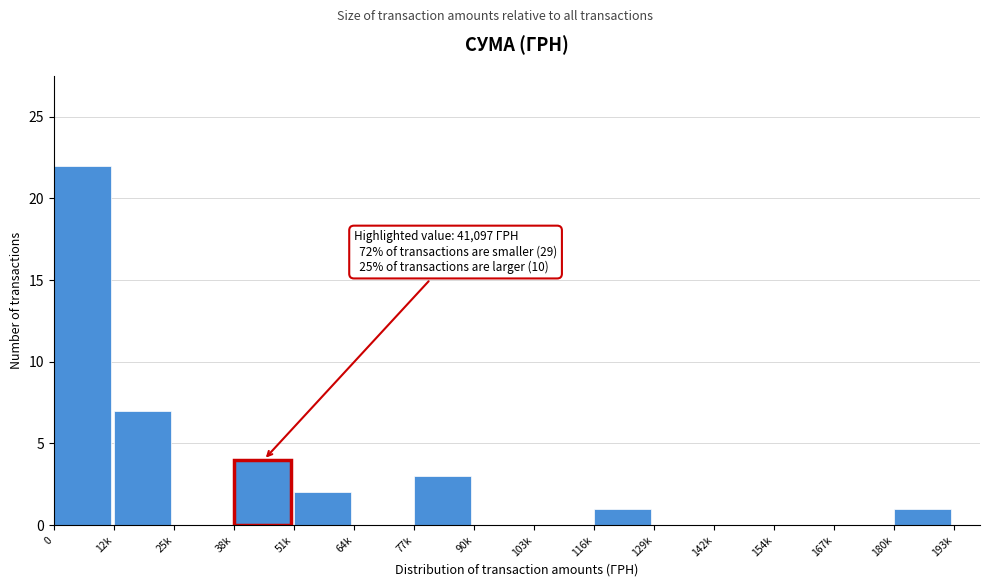

Reading left to right, list all the values displayed in this chart.

0=22	12k=7	25k=0	51k=2	64k=0	77k=3	90k=0	103k=0	116k=1	129k=0	142k=0	154k=0	167k=0	180k=1